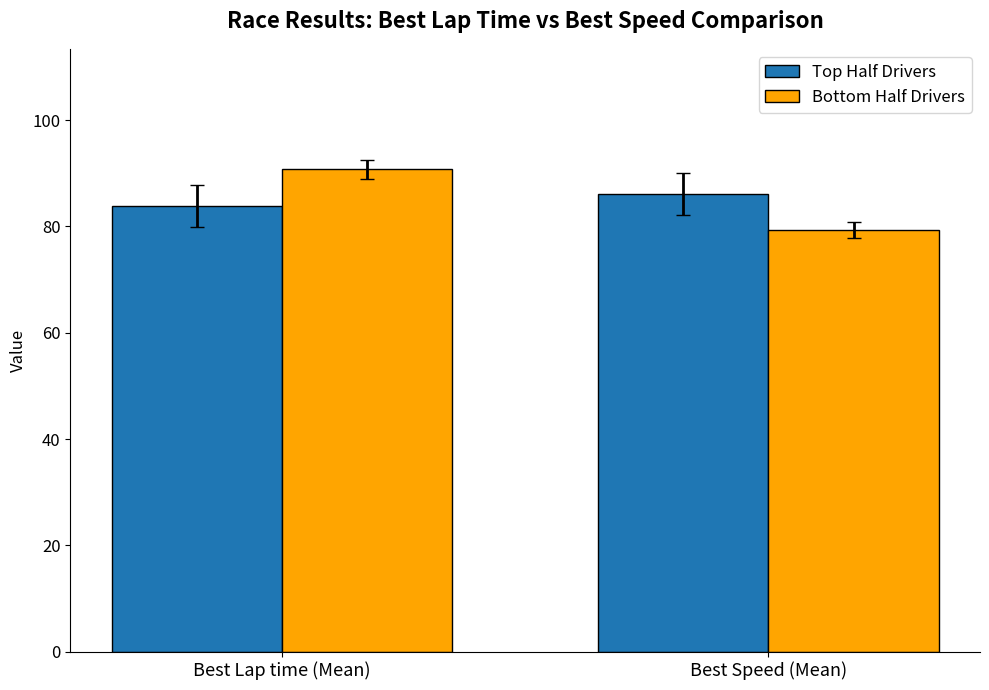

What position from the left is Best Speed (Mean)?

2